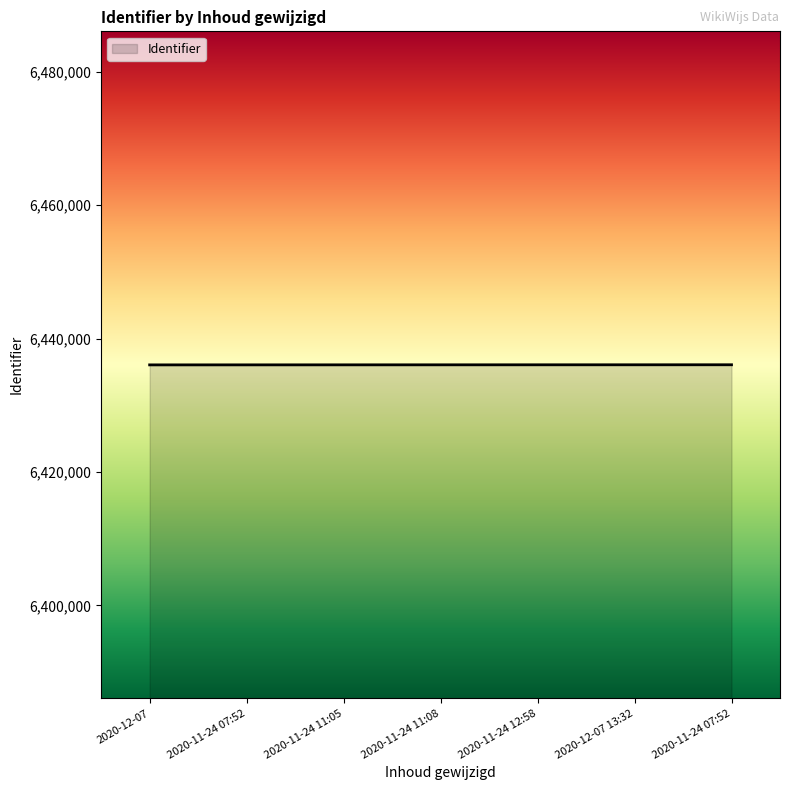

Reading right to left, extract all data points from this chart.

6436077	6436073	6436071	6436068	6436065	6436062	6436059